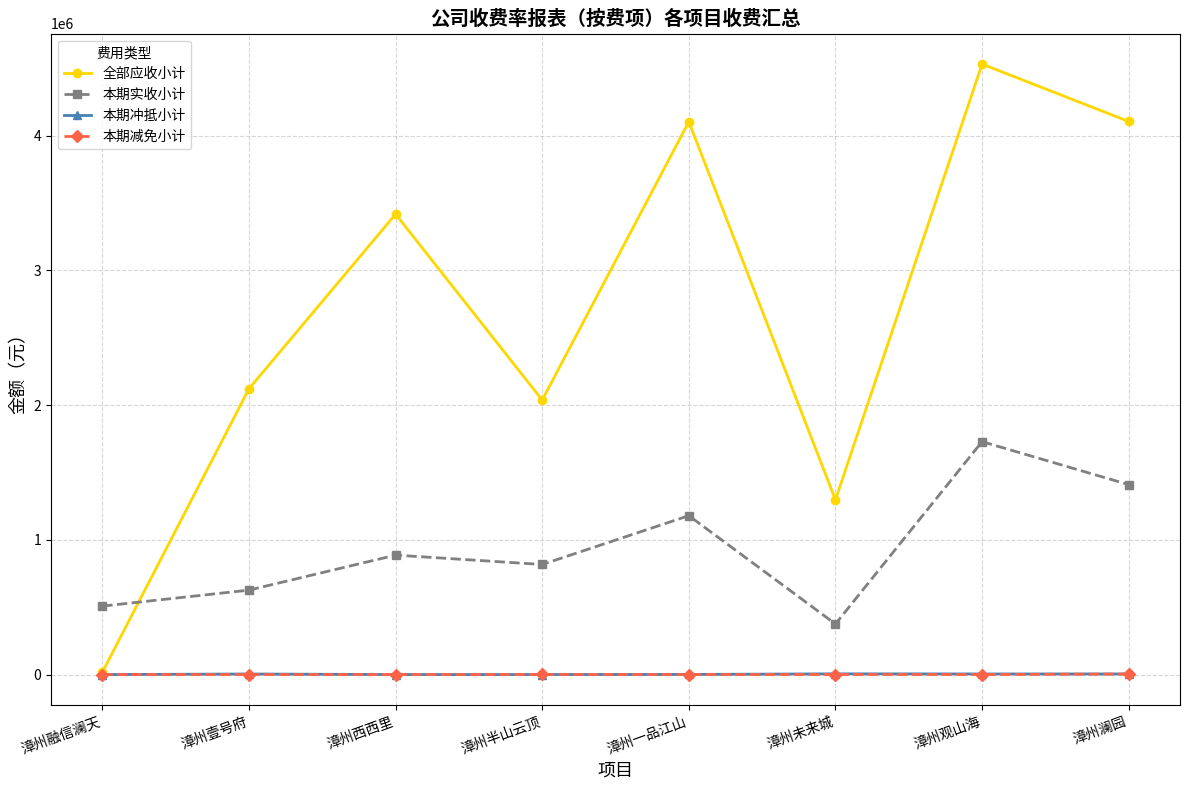

How many series are shown in this chart?

4